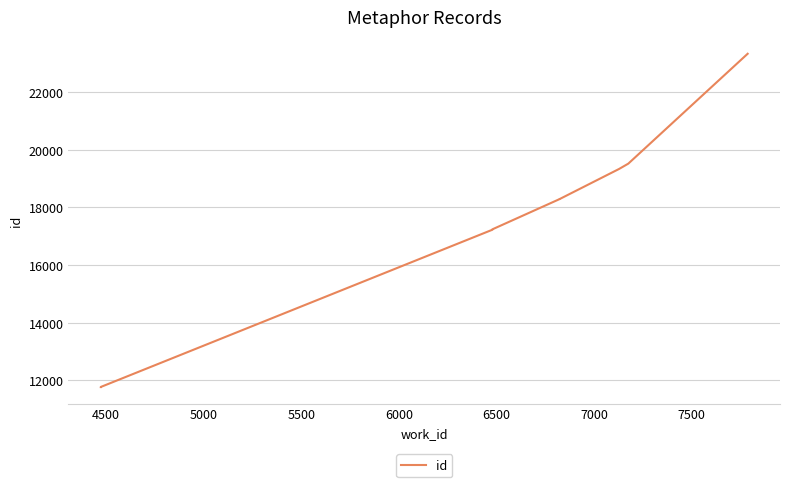

How many lines are shown in the chart?

1